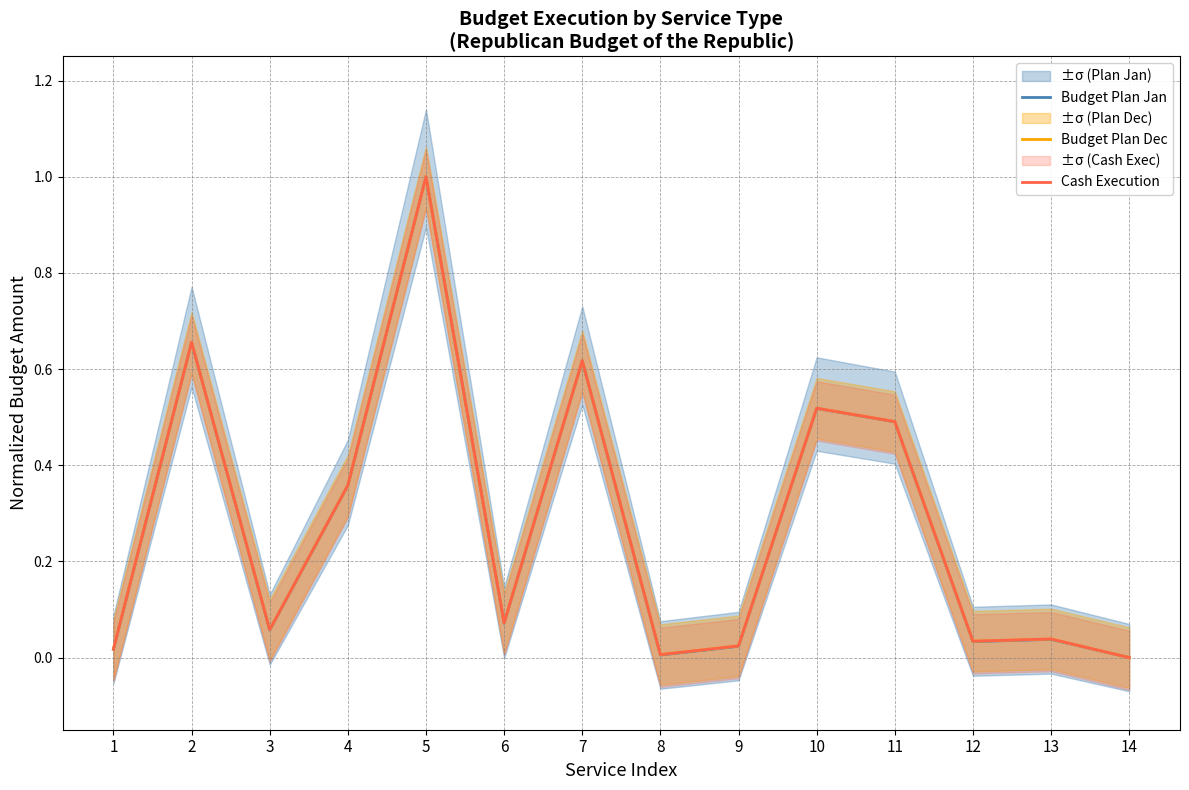

True or false: Budget Plan Jan and Cash Execution cross at least once.

False